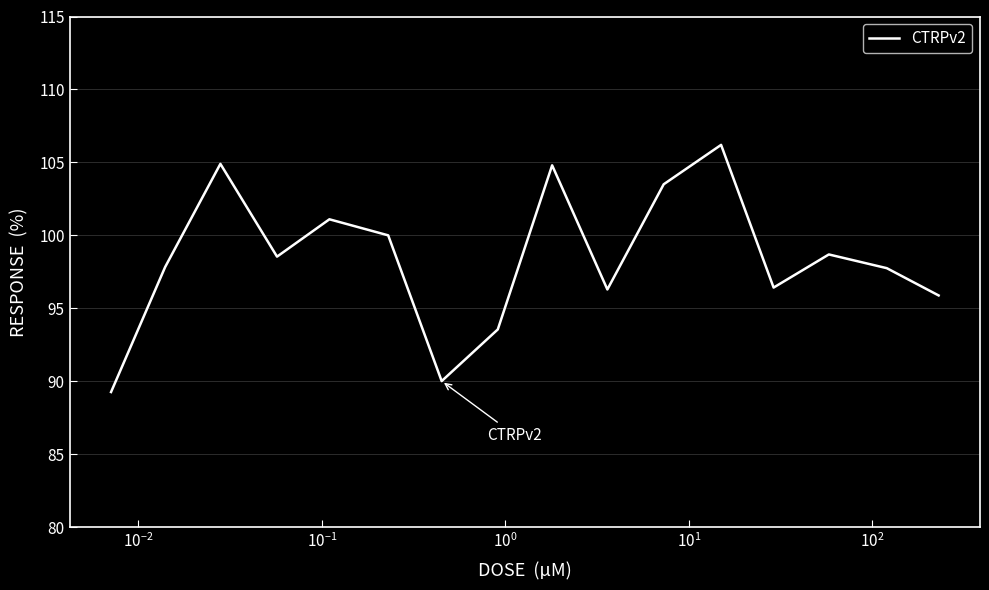

What is the sum of all values?

1574.7